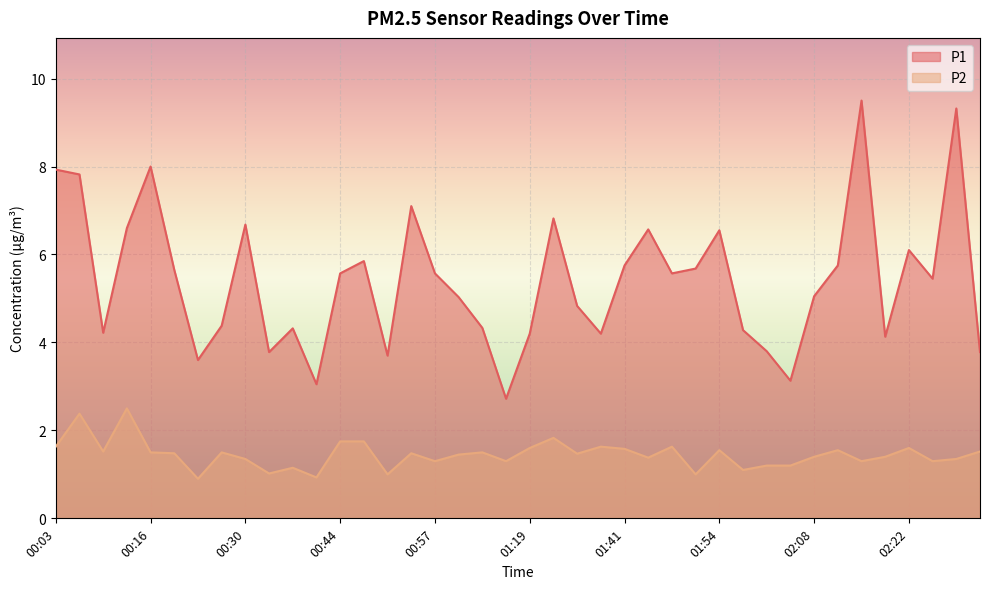

Is the value of P1 at 00:16 greater than the value of P2 at 00:03?

Yes